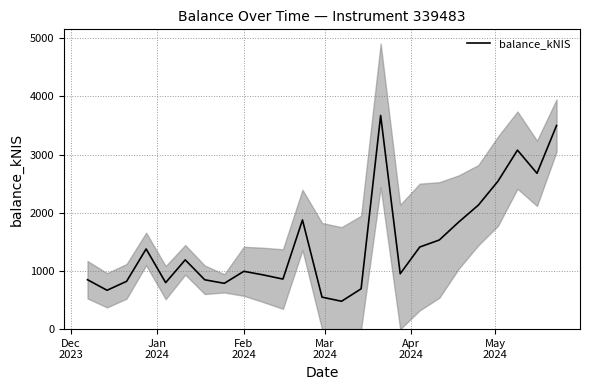

How many values exceed 993?

13